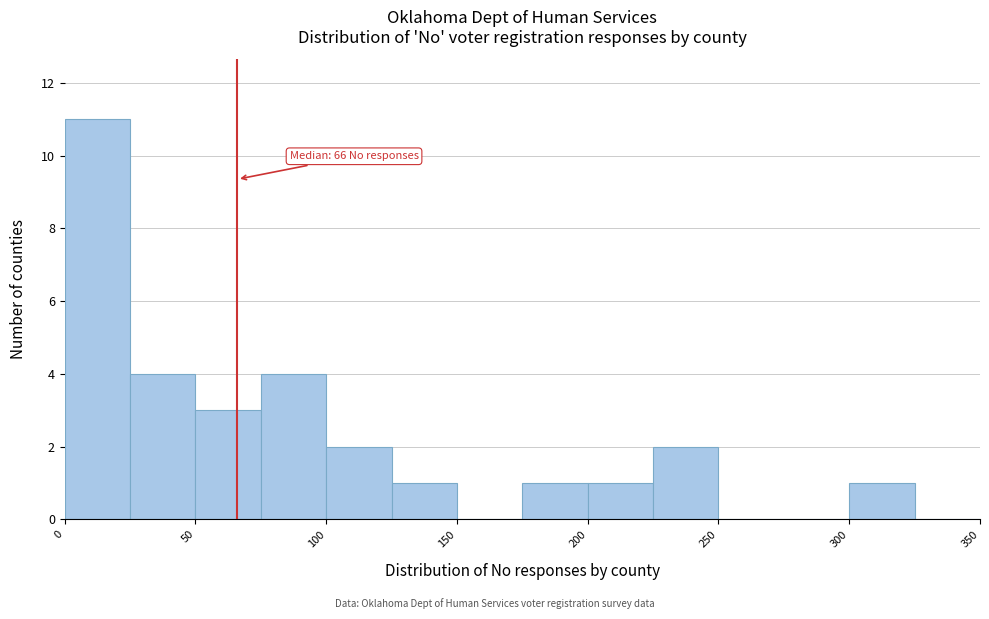

Over which range of the x-axis is the bar tallest?

0 to 25